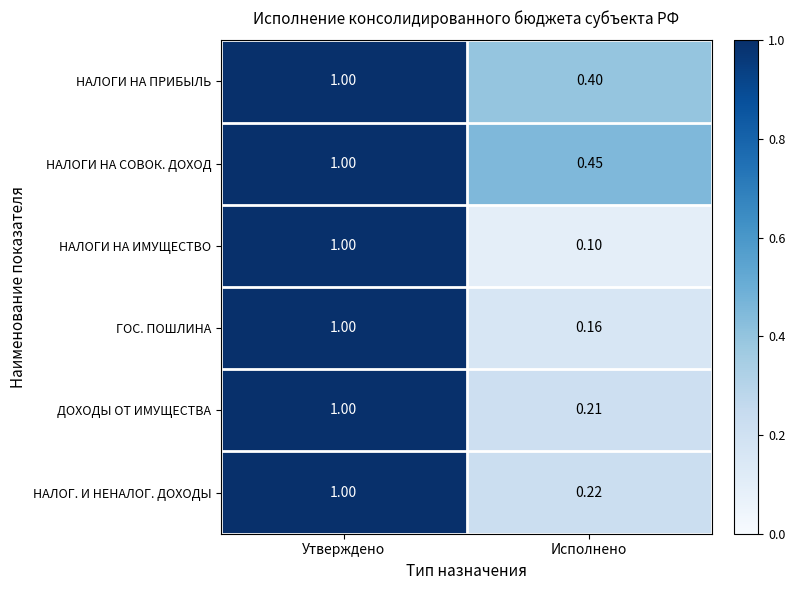

Which series changed the most between Утверждено and Исполнено?

НАЛОГИ НА ИМУЩЕСТВО